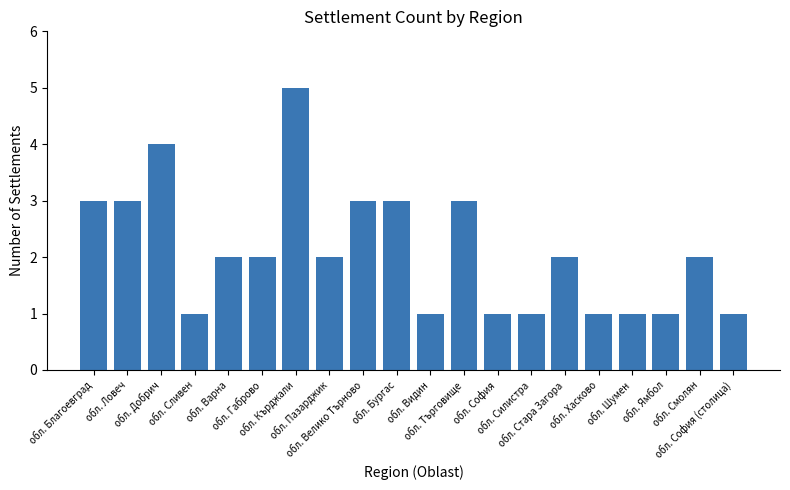

Which category has the highest value across all series?

обл. Кърджали